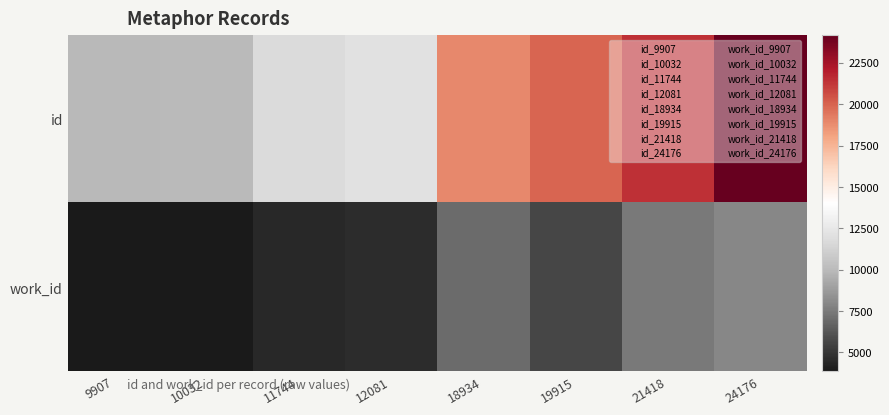

Which series has the widest spread of values?

id